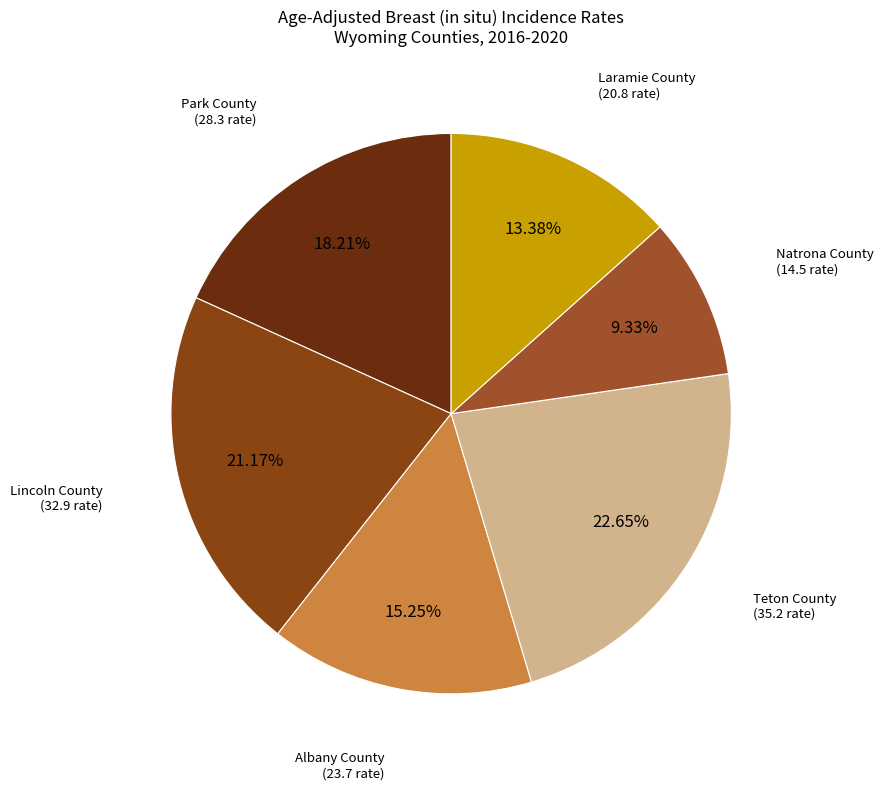

How many segments does this pie chart have?

6